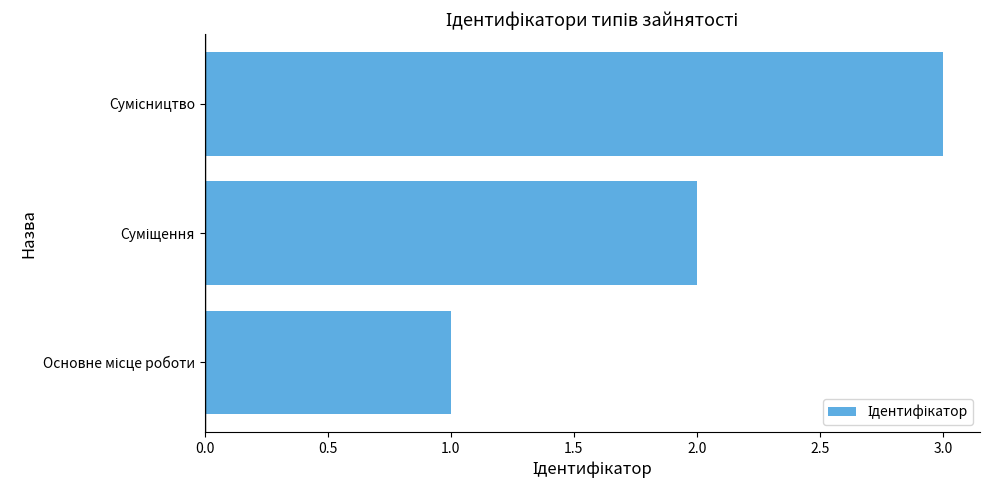

What is the maximum value shown in the chart?

3